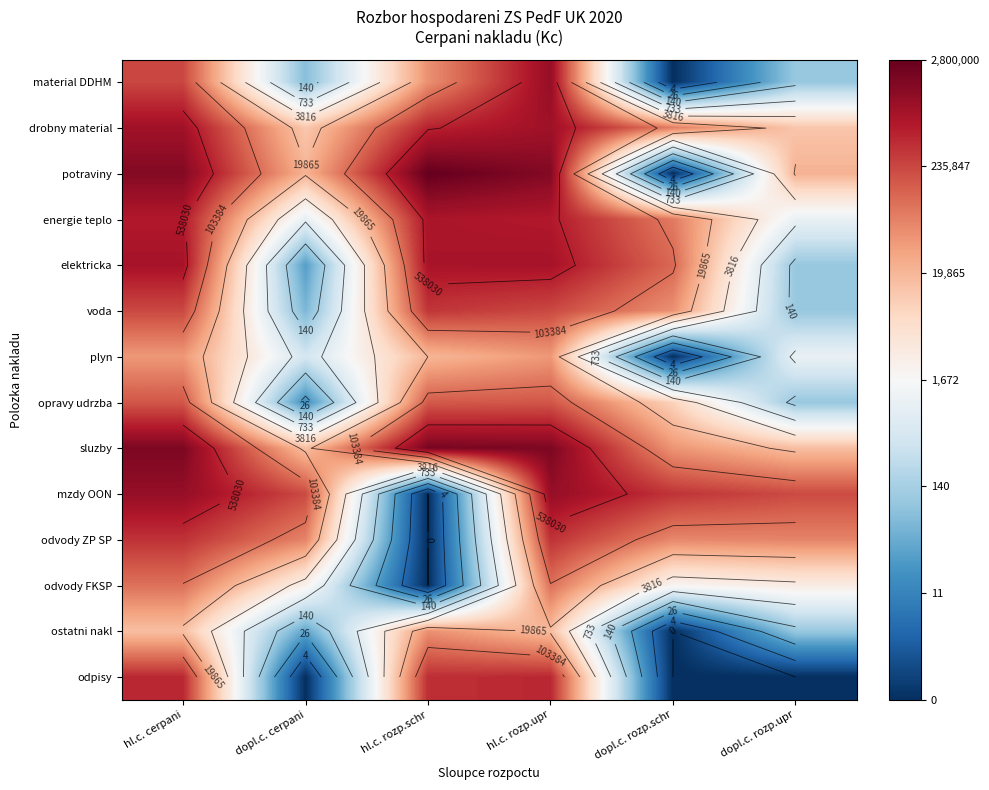

What is the spread (max minus min) of values at hl.c. cerpani?

4.7